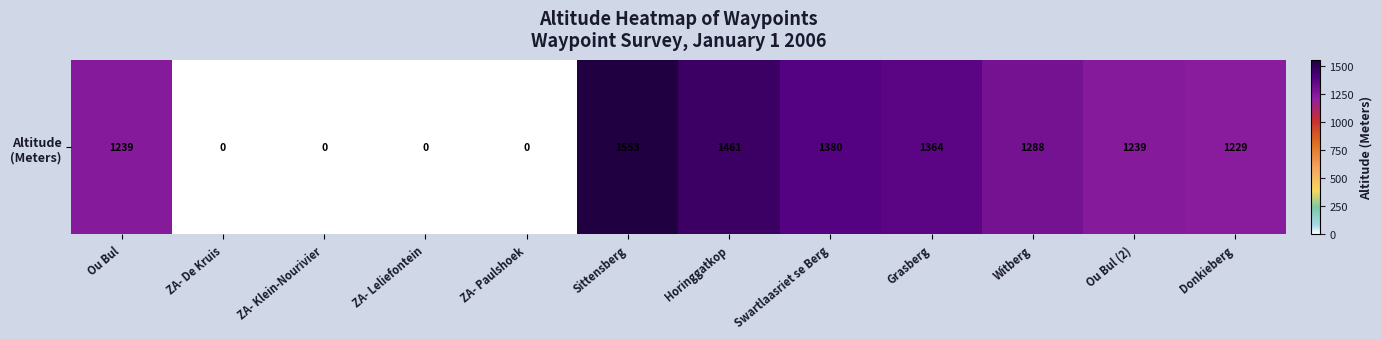

How many positive values are there?

8